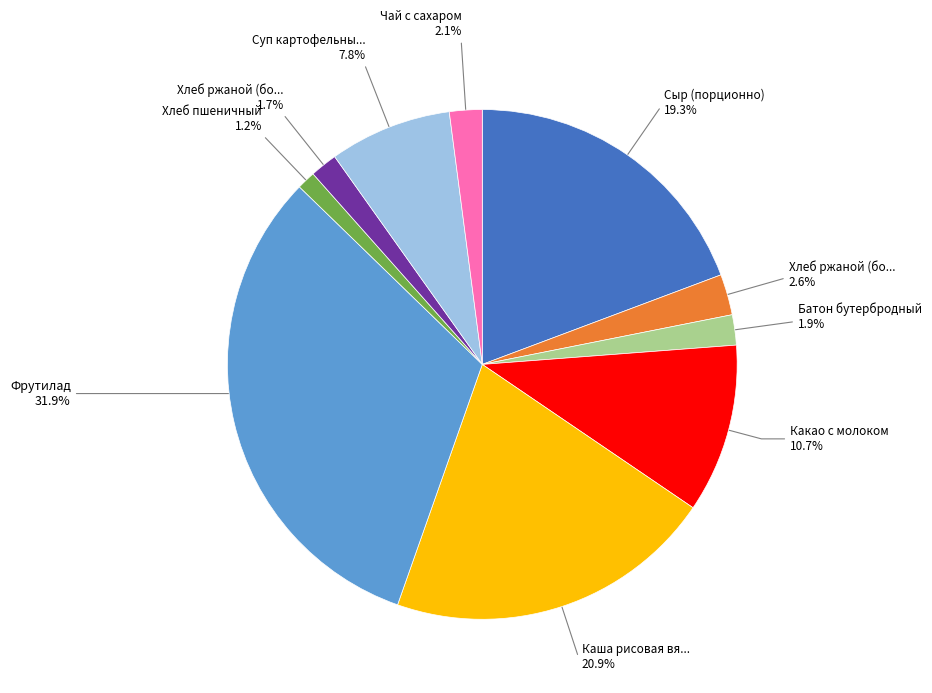

Is there any slice that represents more than half of the pie?

No